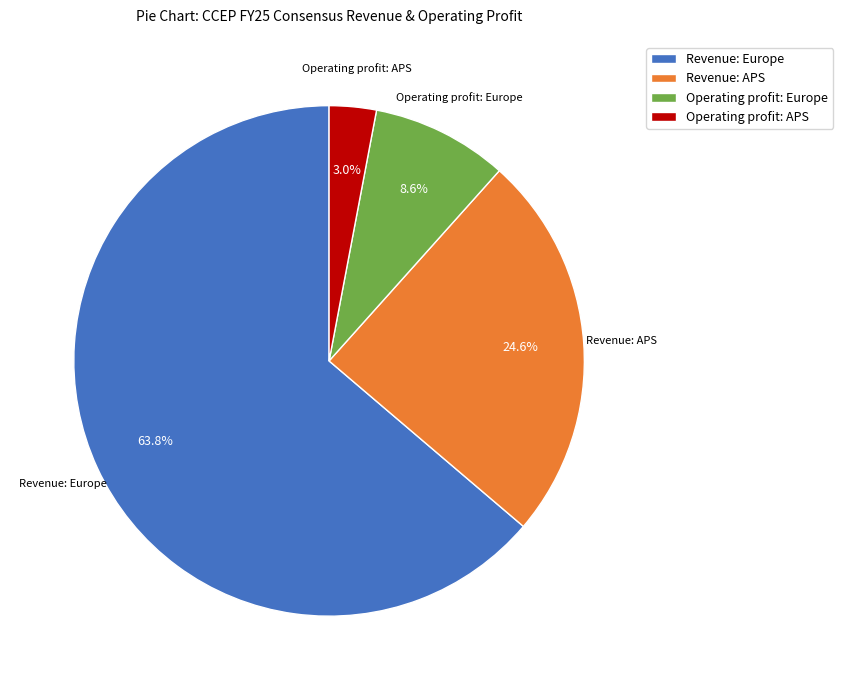

Rank the categories by value from highest to lowest.

Revenue: Europe, Revenue: APS, Operating profit: Europe, Operating profit: APS